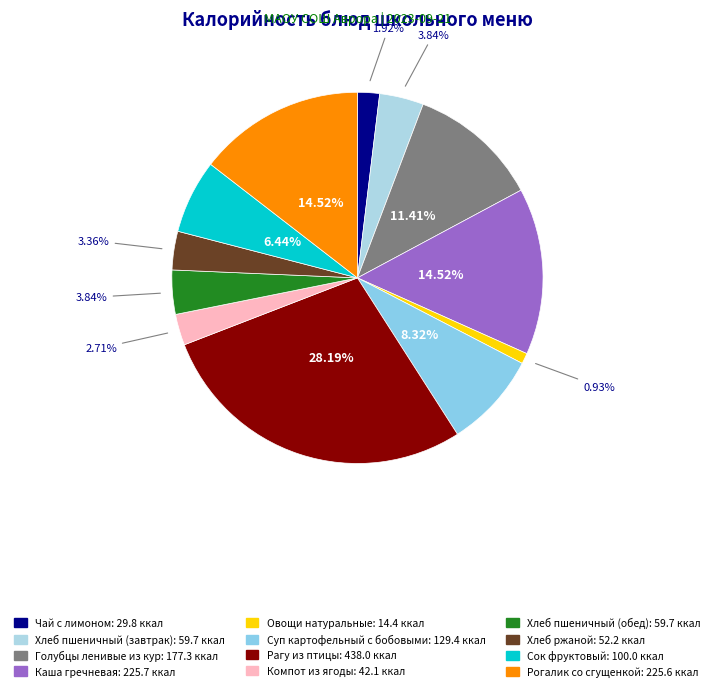

How many segments does this pie chart have?

12